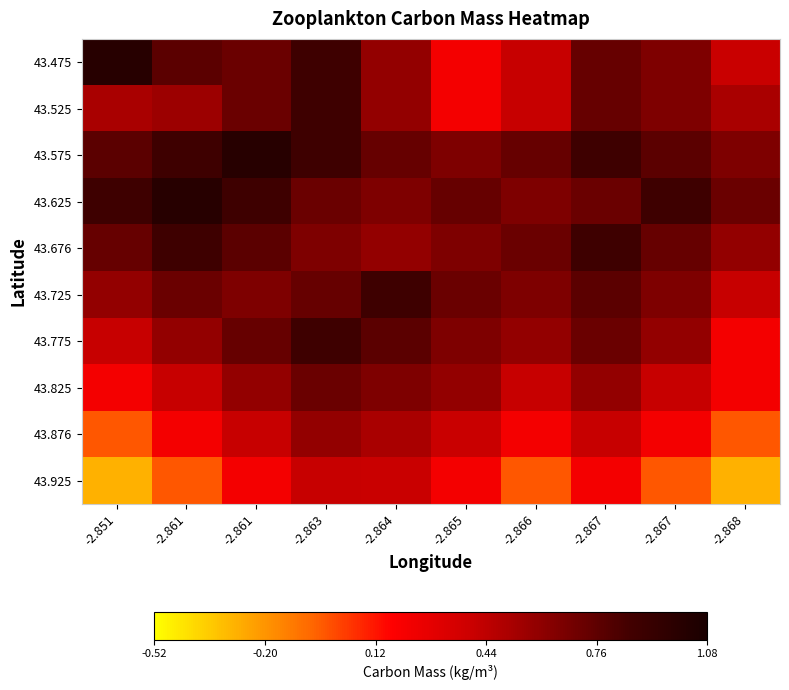

At -2.861, list the series in order from smallest to largest.

43.925, 43.876, 43.825, 43.525, 43.775, 43.725, 43.475, 43.575, 43.676, 43.625